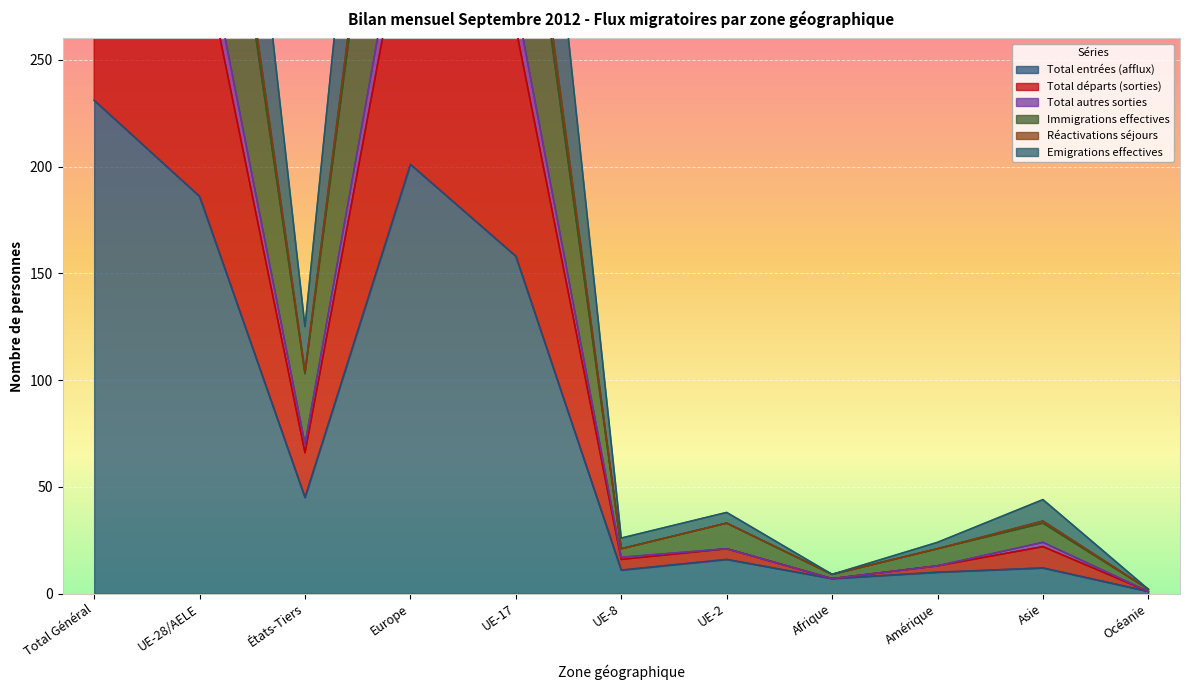

Is it true that Total entrées (afflux) equals 11 at UE-8?

True